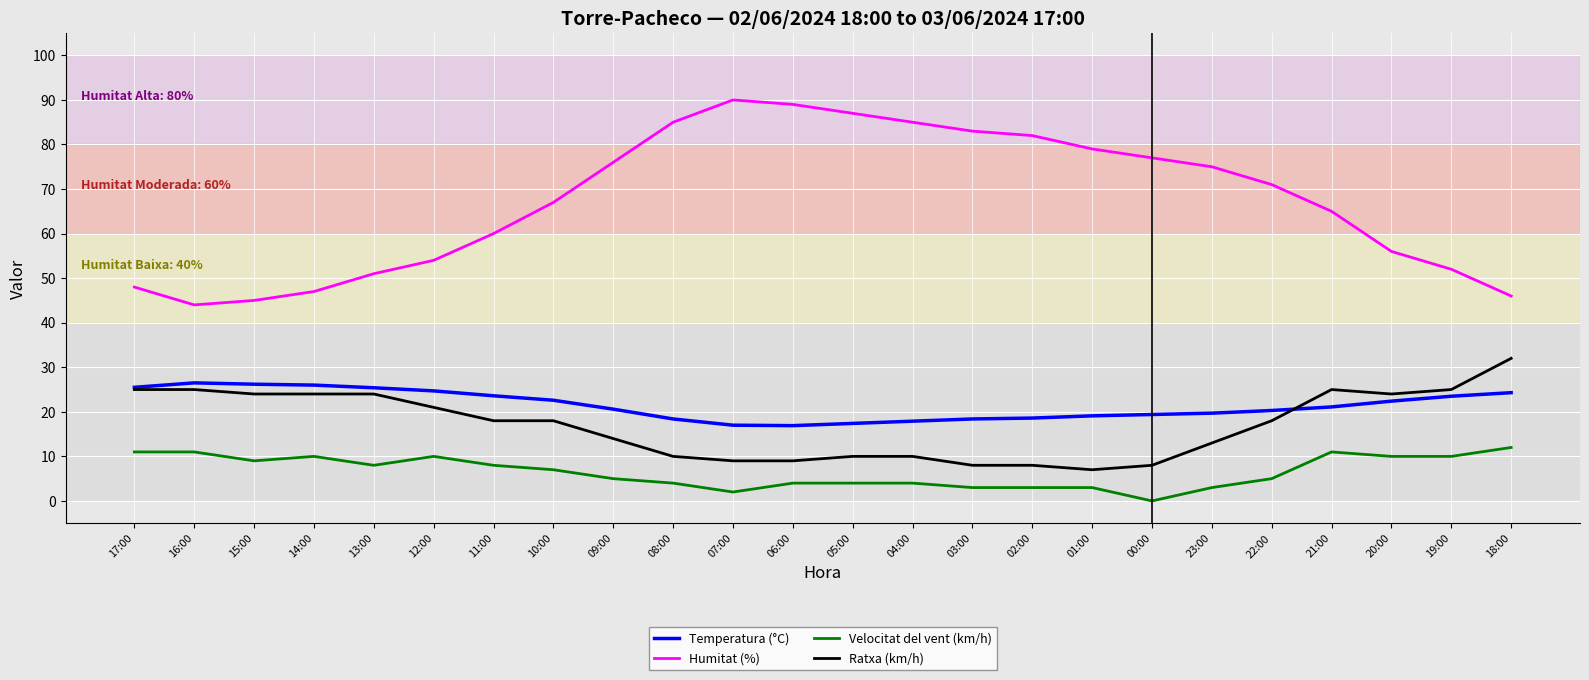

The Temperatura (°C) series shows 22.4 at 20:00. True or false?

True